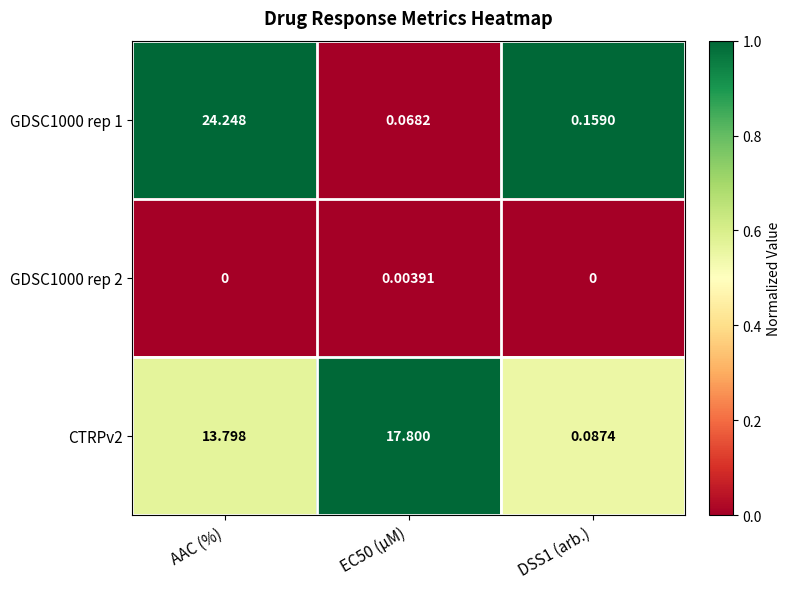

At which category does the chart reach its peak across all series?

AAC (%)